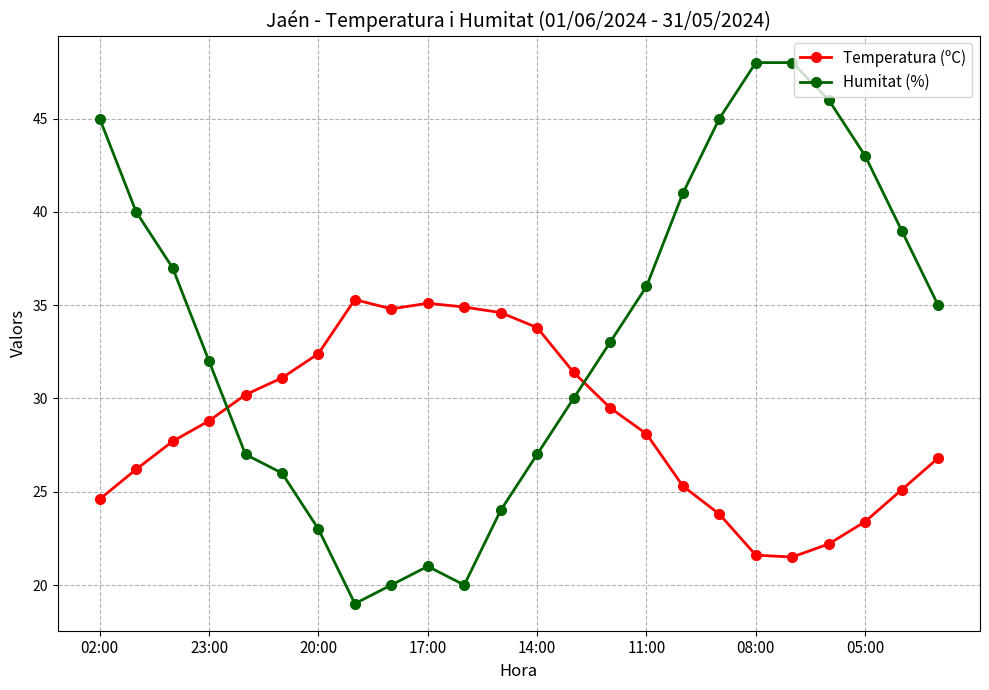

What is the sum of all Humitat (%) values?

805.0